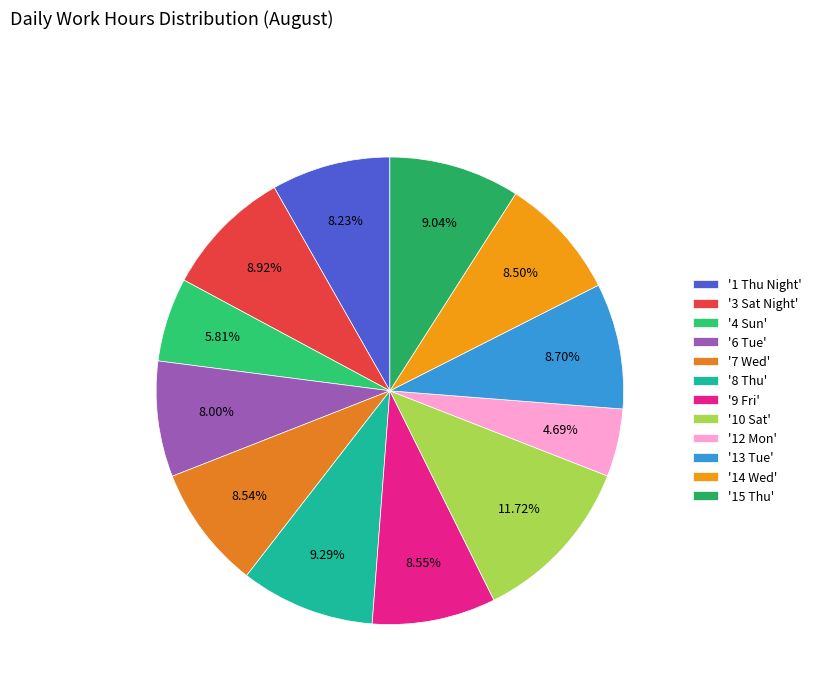

Count the number of slices in the pie.

12